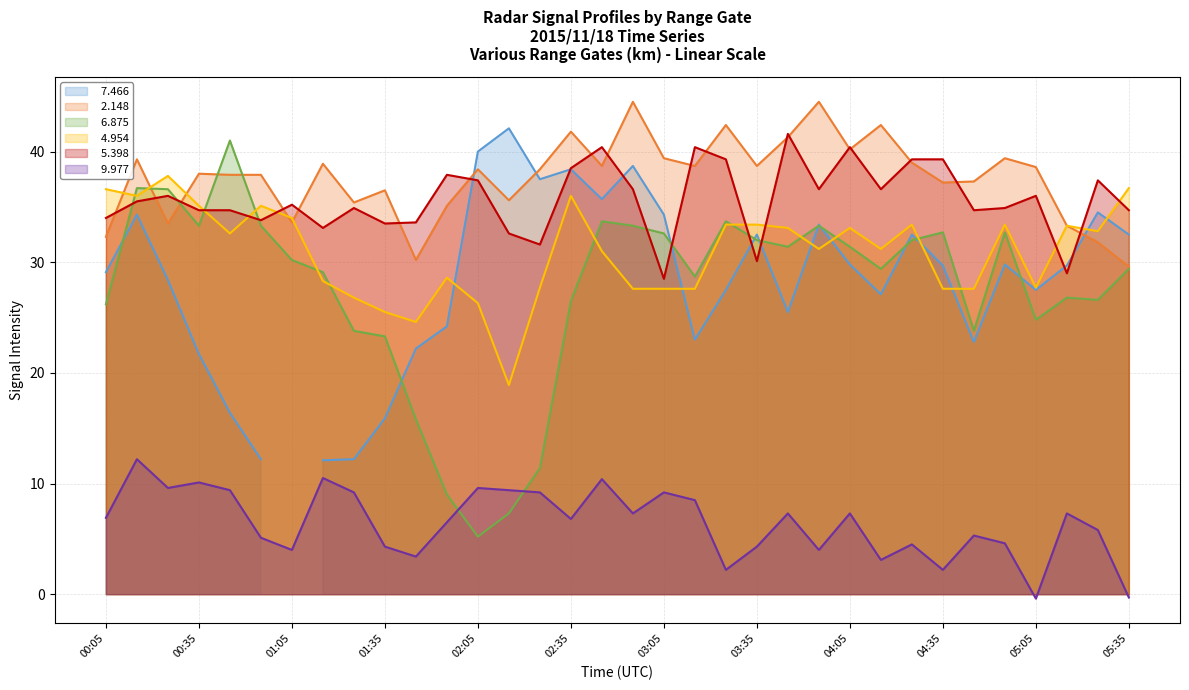

What is the value of the   4.954 point at the 25th from the left?

33.1